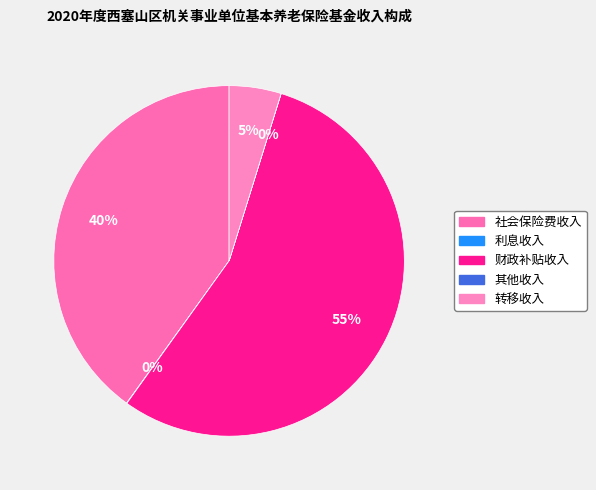

To the nearest percent, what is the difference between the largest and smallest slice percentages?

55%